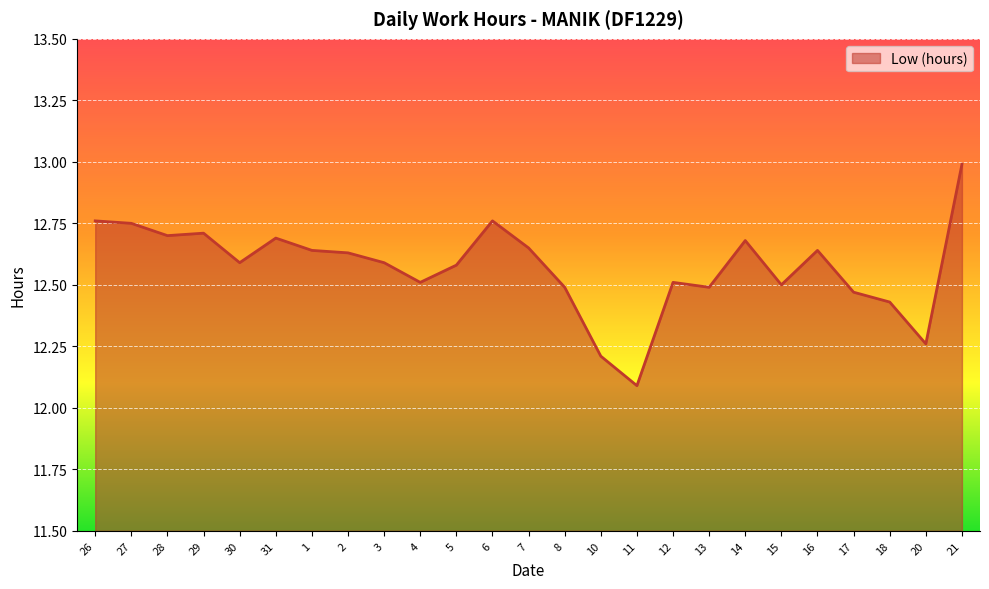

What is the greatest value displayed?

13.0